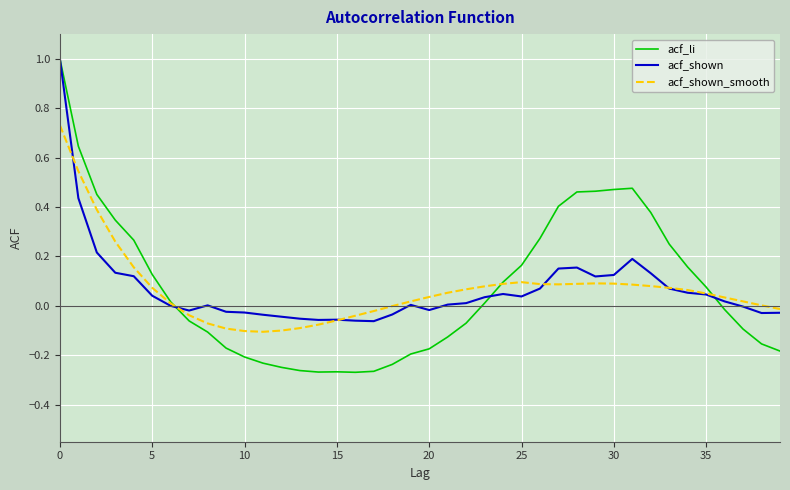

What is the highest value of the acf_li series?

1.0